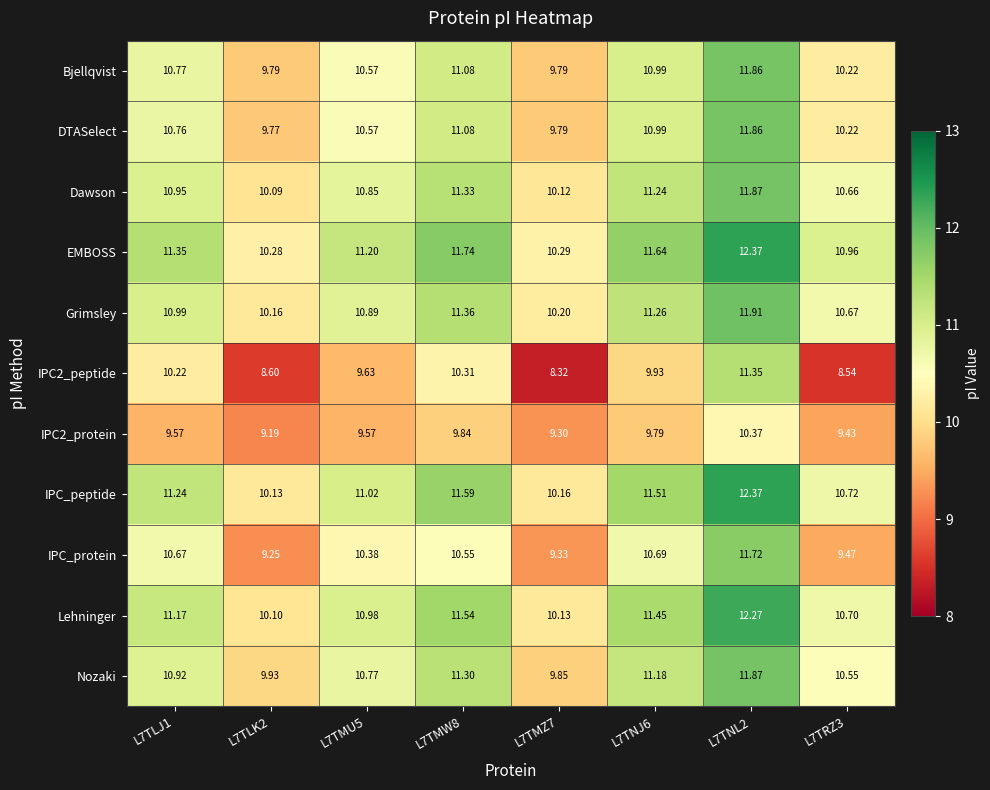

Is the value of Dawson at L7TNJ6 greater than the value of Bjellqvist at L7TRZ3?

Yes